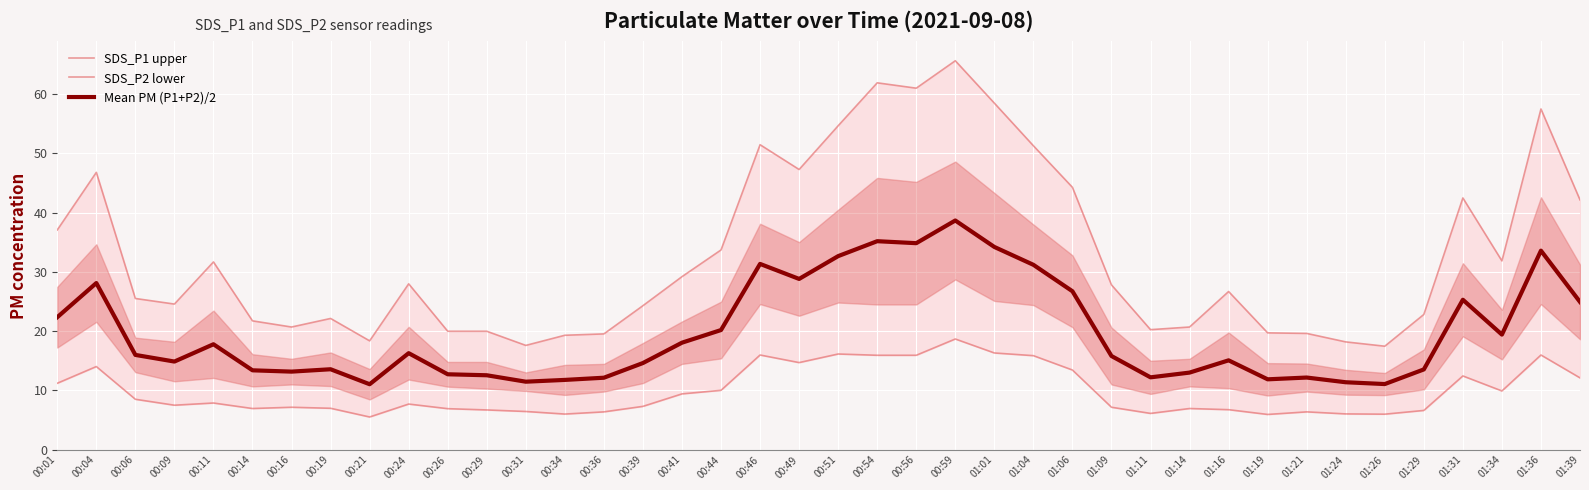

Which label corresponds to the largest value in the chart?

00:59